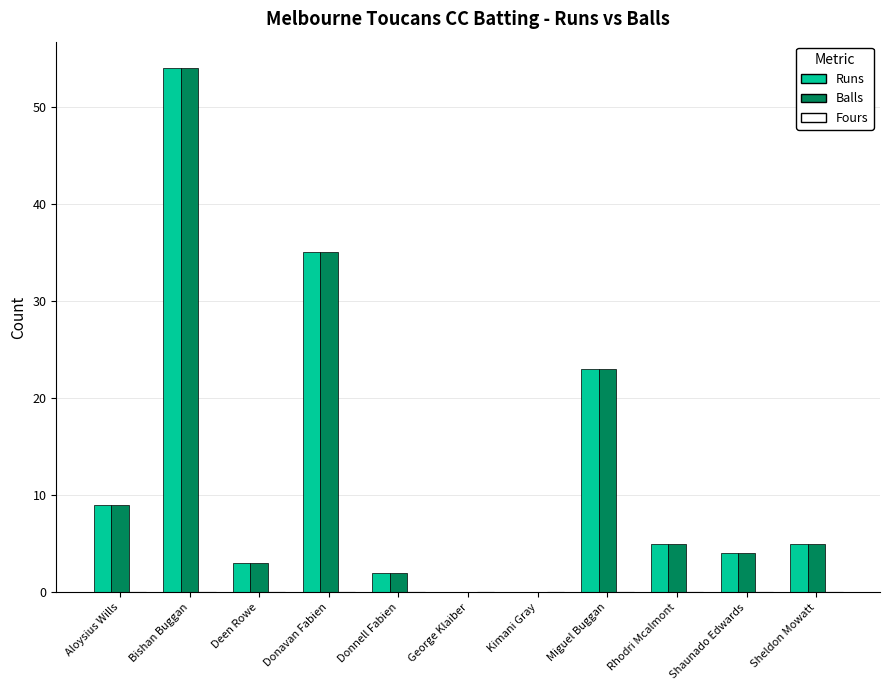

What is the sum of all Balls values?

140